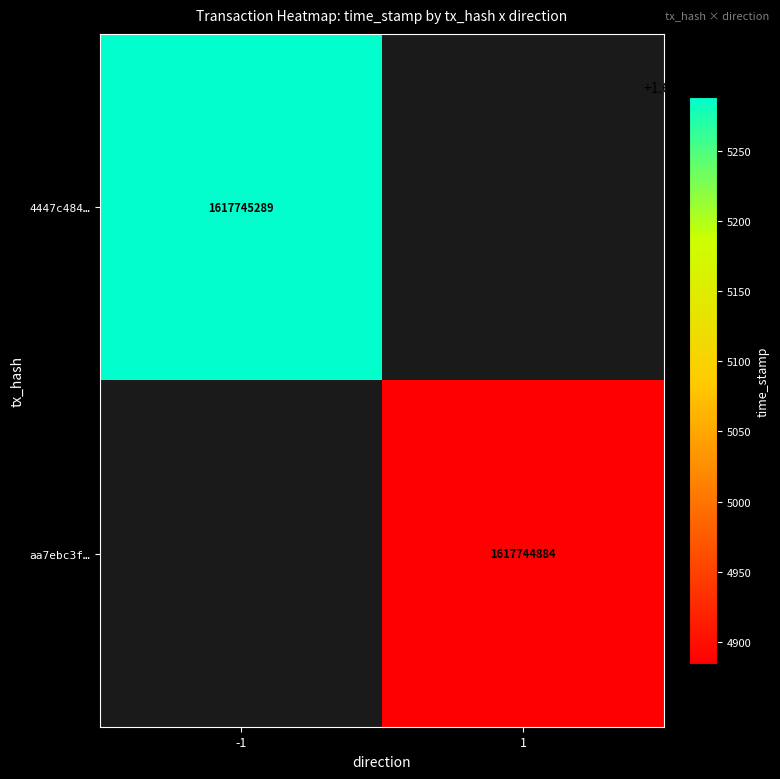

Between direction and time_stamp, which is larger?

time_stamp